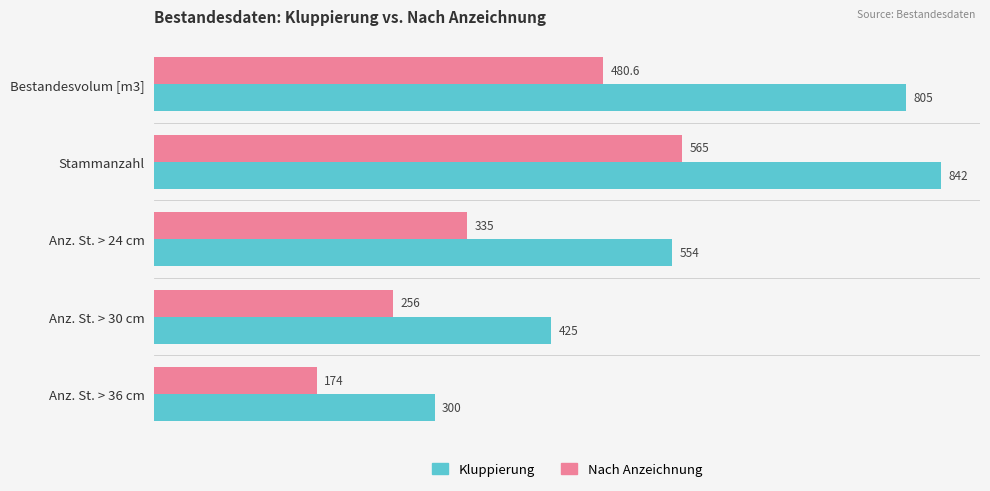

Which series has the largest range (max minus min)?

Kluppierung